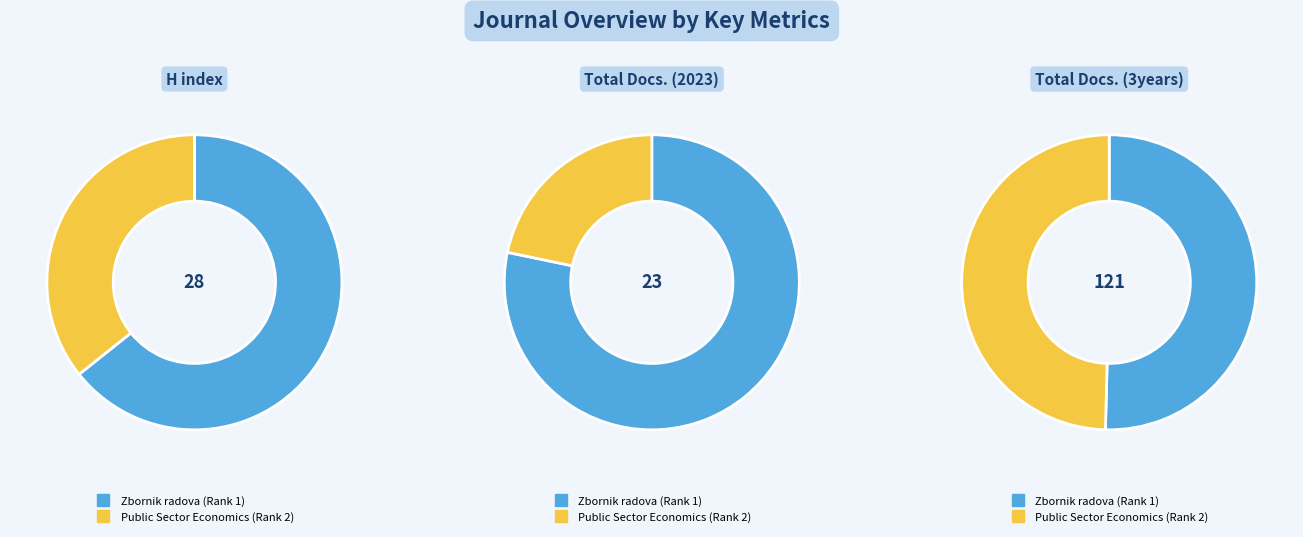

Which slice is the smallest?

Public Sector Economics (Rank 2)